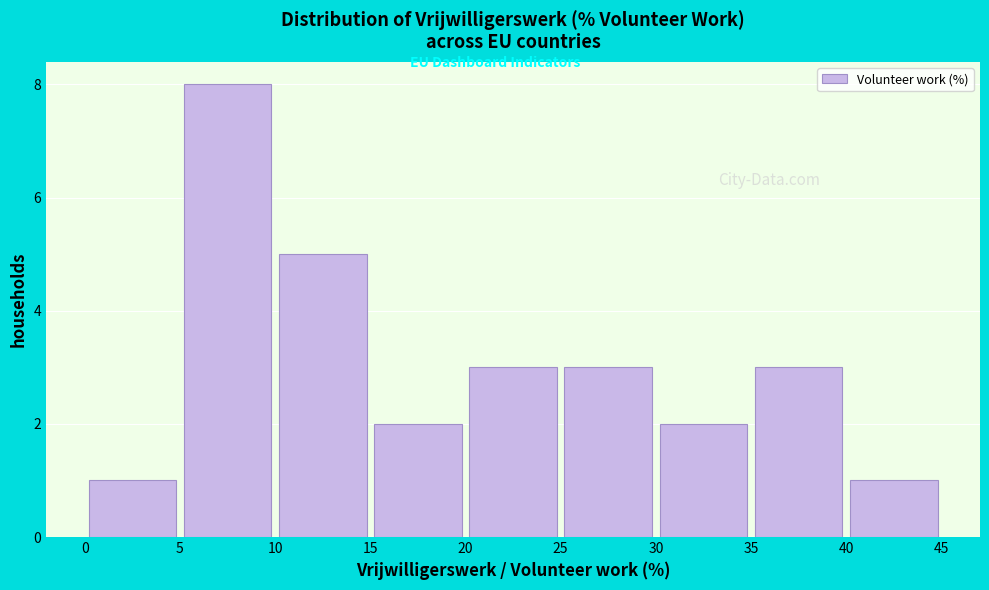

How tall is the bar that spans 5 to 10 on the x-axis? The values are not printed on the chart, so give them approximately, as read against the axis.

8